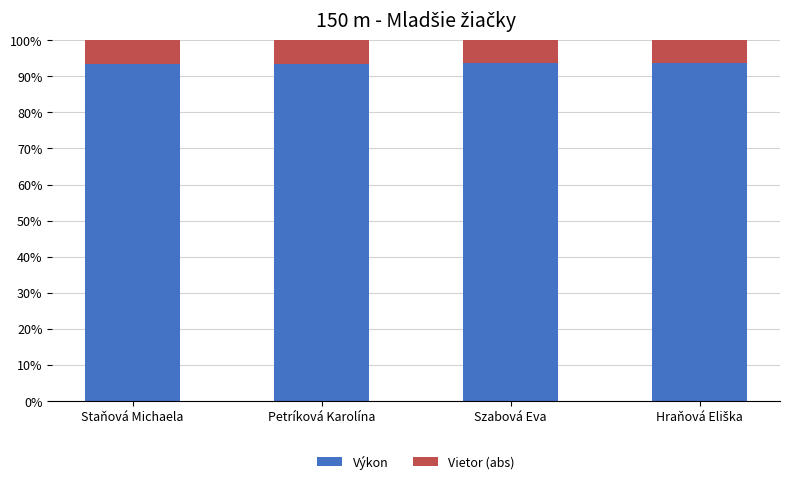

Is it true that Výkon equals 142.4 at Staňová Michaela?

False